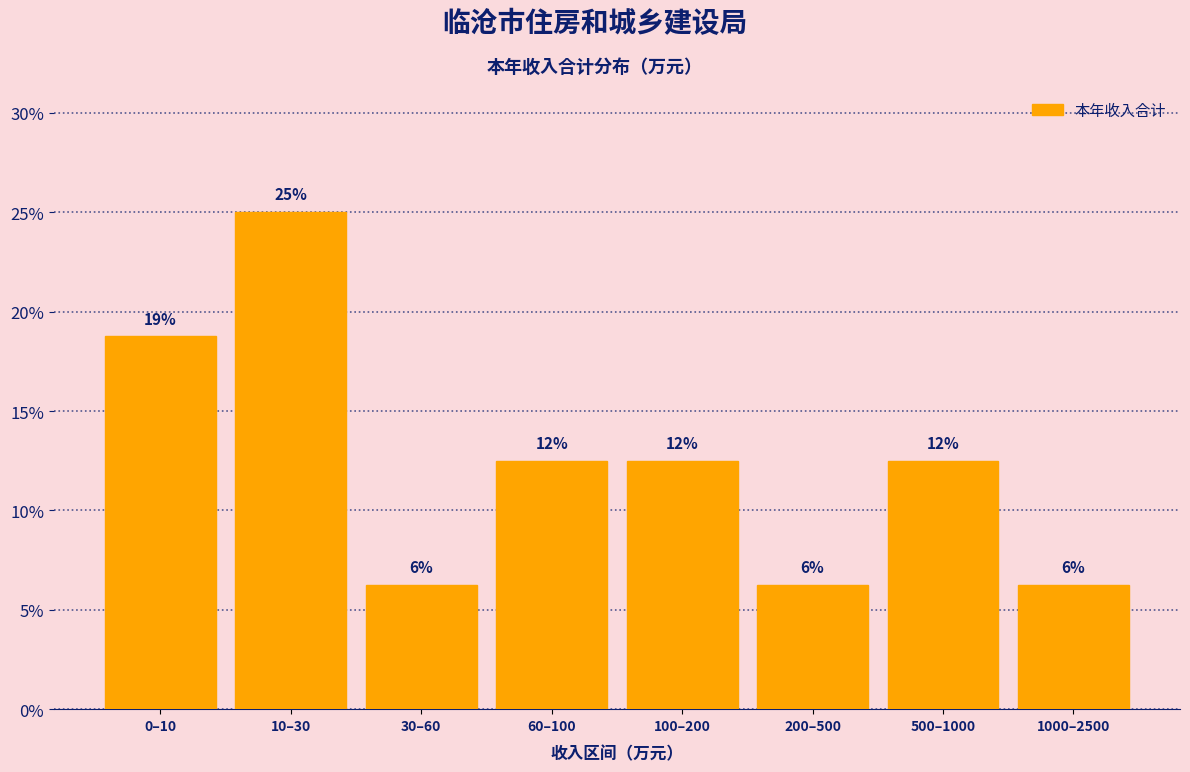

How many bars are there in total?

8